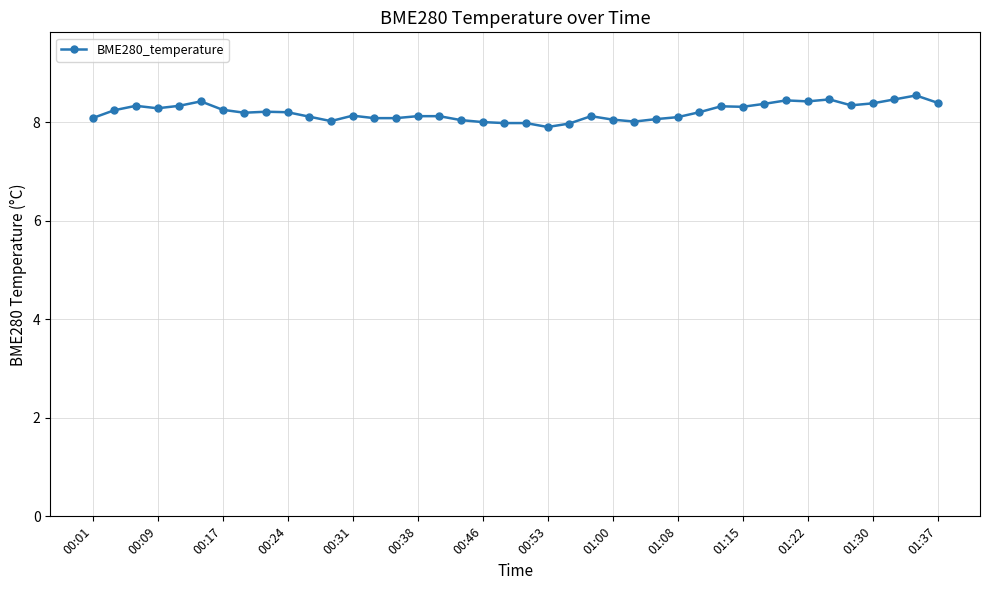

What is the average value?

8.2